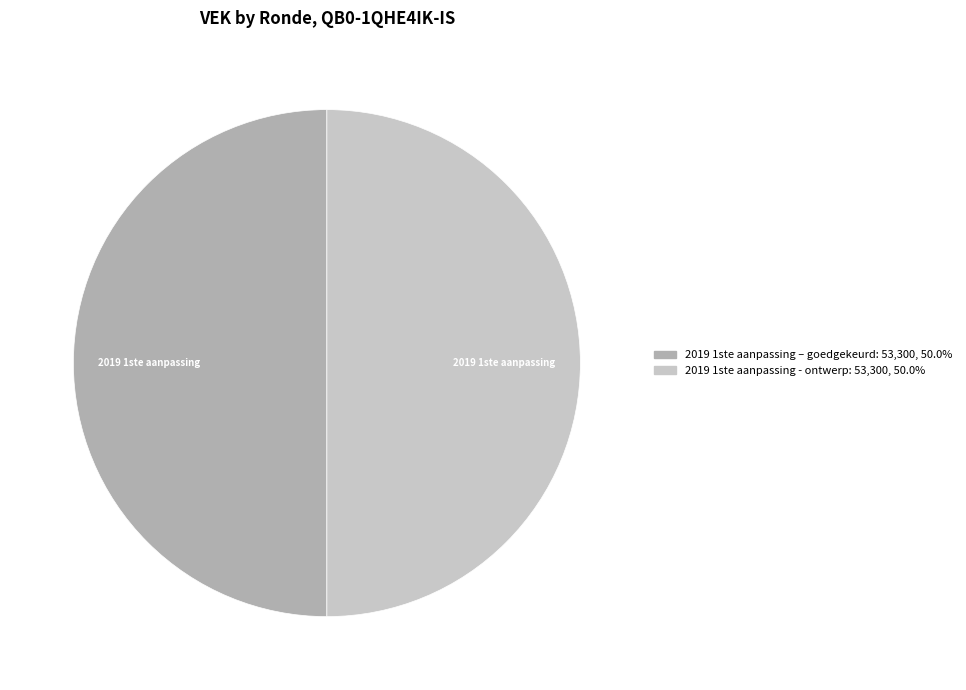

How many segments does this pie chart have?

2